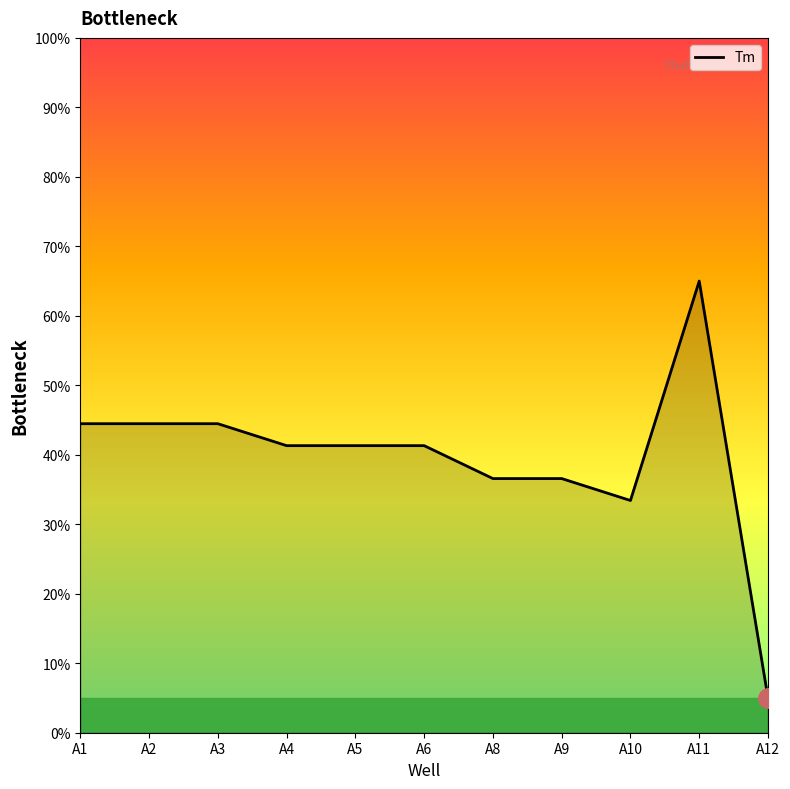

What is the ratio of the value at A11 to the value at A6?

1.6